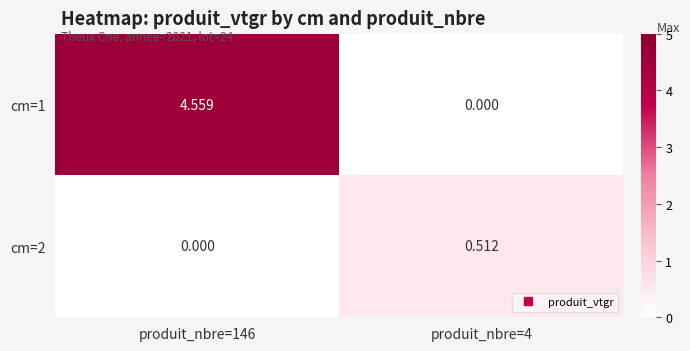

At which category is the sum across all series the highest?

produit_nbre=146